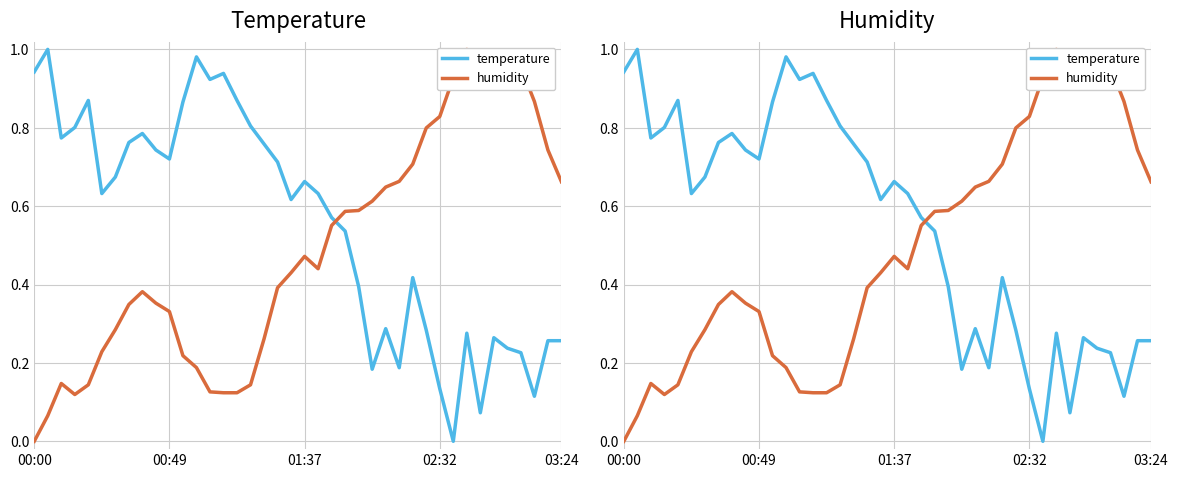

Reading left to right, extract all data points from this chart.

temperature: 0.9	1.0	0.8	0.8	0.9	0.6	0.7	0.8	0.8	0.7	0.7	0.9	1.0	0.9	0.9	0.9	0.8	0.8	0.7	0.6	0.7	0.6	0.6	0.5	0.4	0.2	0.3	0.2	0.4	0.3	0.1	0.0	0.3	0.1	0.3	0.2	0.2	0.1	0.3	0.3
humidity: 0.0	0.1	0.1	0.1	0.1	0.2	0.3	0.3	0.4	0.4	0.3	0.2	0.2	0.1	0.1	0.1	0.1	0.3	0.4	0.4	0.5	0.4	0.6	0.6	0.6	0.6	0.6	0.7	0.7	0.8	0.8	0.9	1.0	1.0	1.0	1.0	1.0	0.9	0.7	0.7